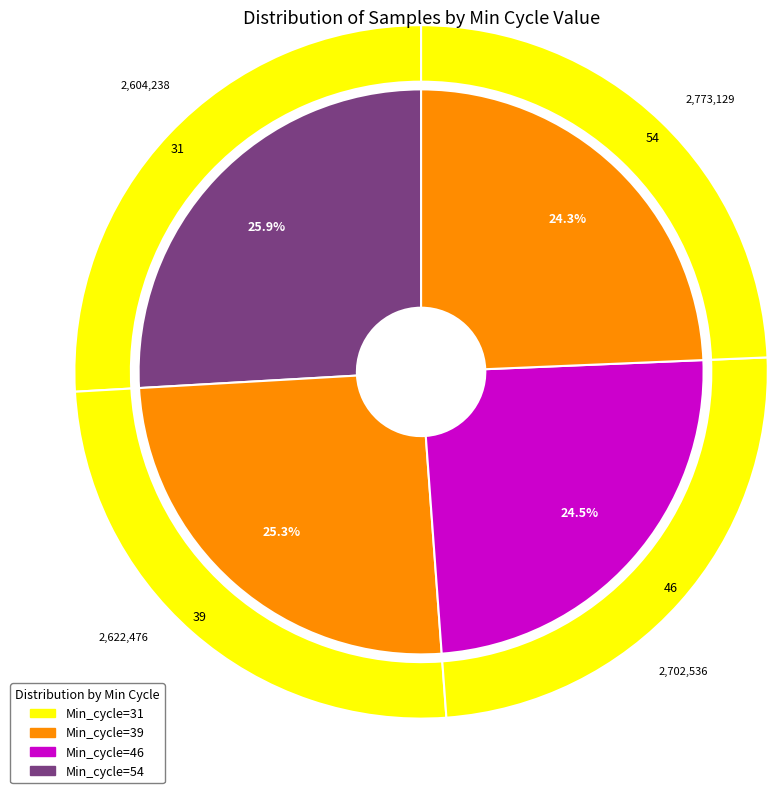

What is the ratio of the value at Min_cycle=54 to the value at Min_cycle=46?

1.0